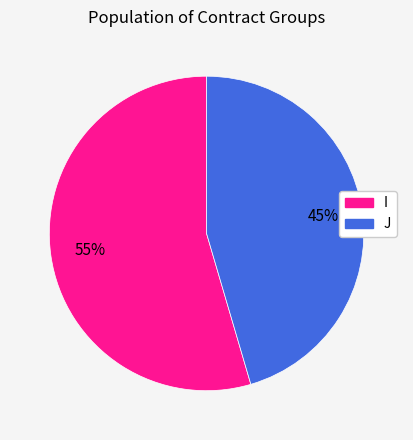

Rank the categories by value from lowest to highest.

J, I